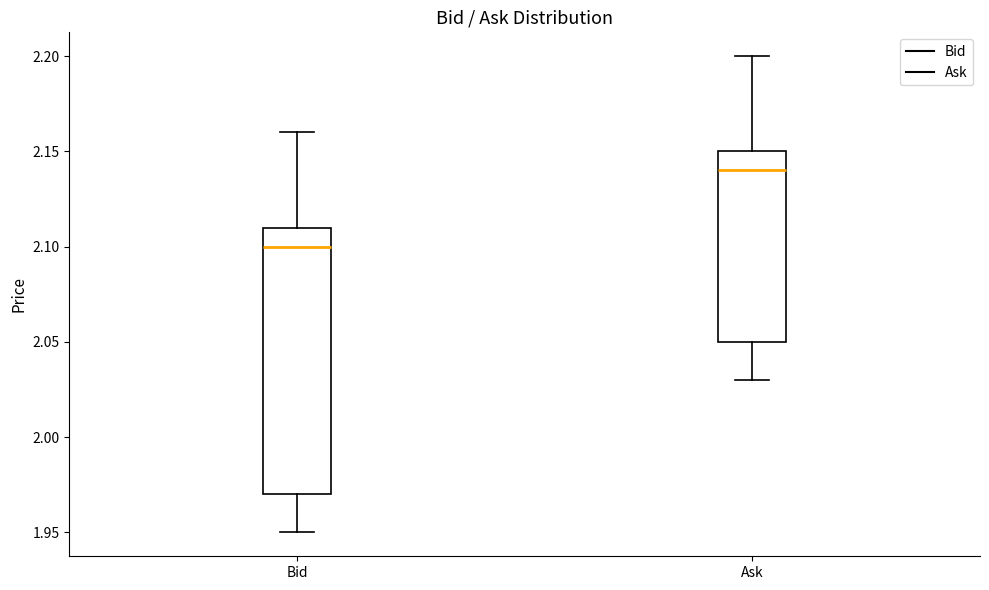

Reading left to right, transcribe this box plot: for each box, give where its median line is, the range the box spans, and where its two whiskers end, as read against the y-axis. The values are not printed on the chart, so give them approximately, as read against the axis.

Bid: median 2.10, box 1.97 to 2.11, whiskers 1.95 to 2.16
Ask: median 2.14, box 2.05 to 2.15, whiskers 2.03 to 2.20